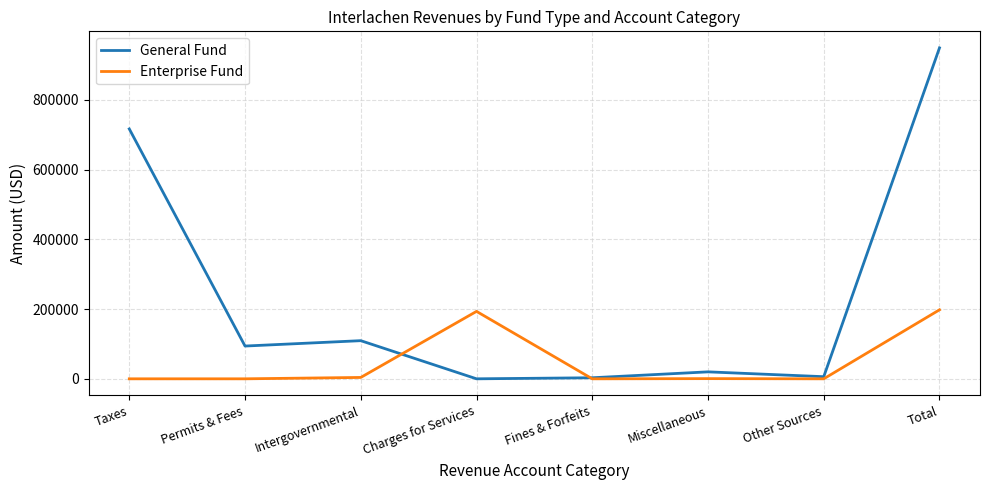

Where is the first local maximum for General Fund?

Intergovernmental